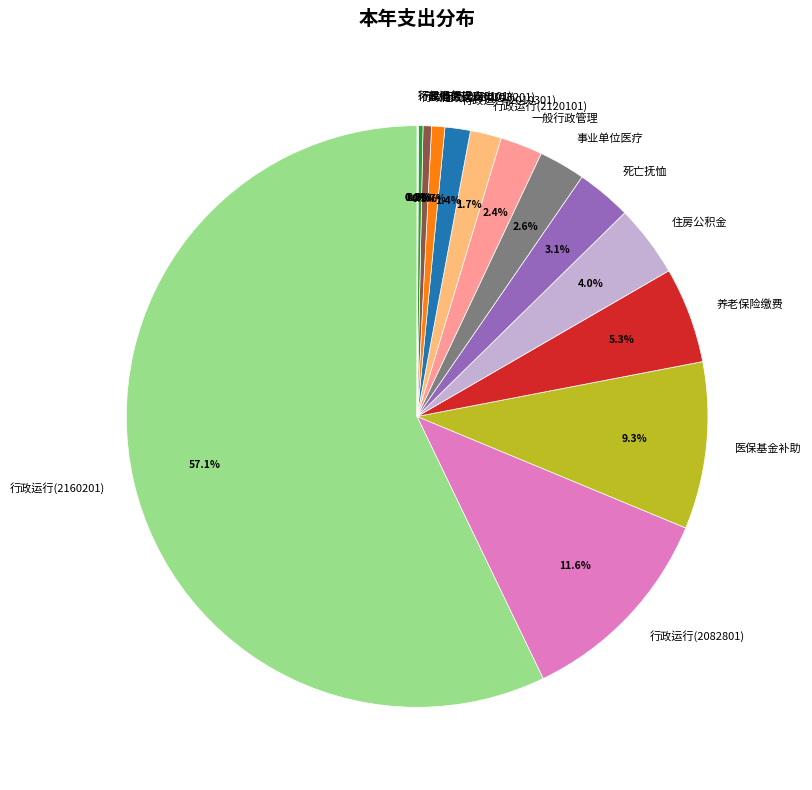

Combined, do 死亡抚恤 and 行政运行(2010301) account for over 50%?

No